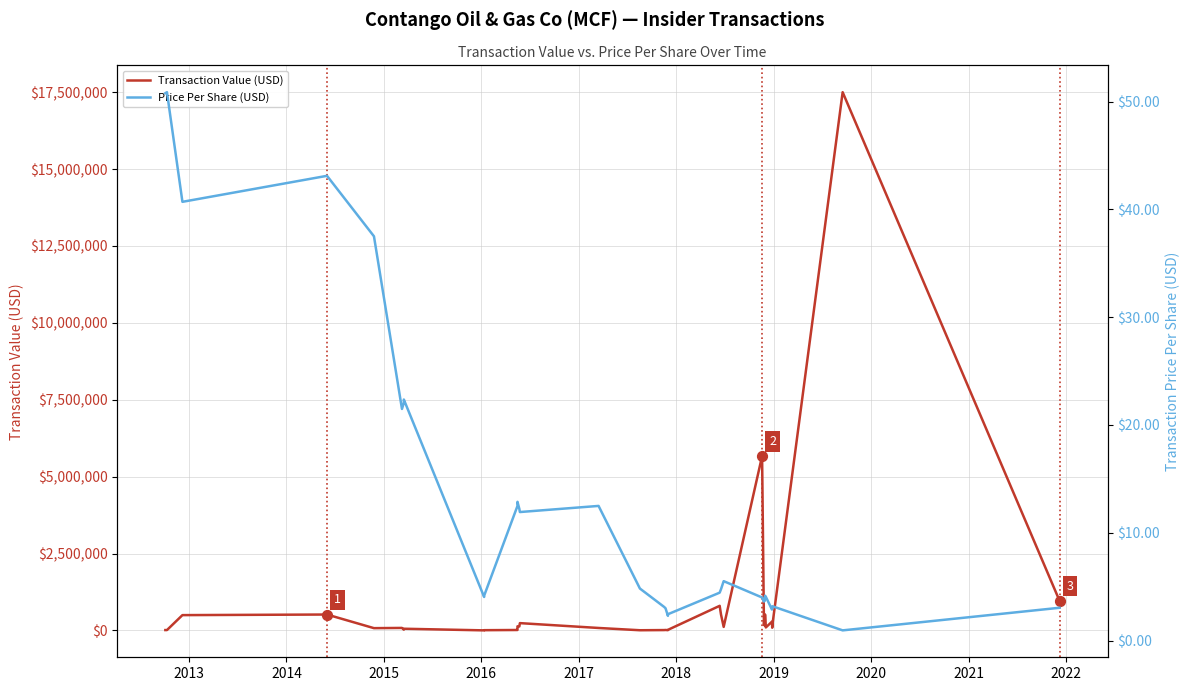

What are all the series names shown in the legend?

Transaction Value (USD), Price Per Share (USD)